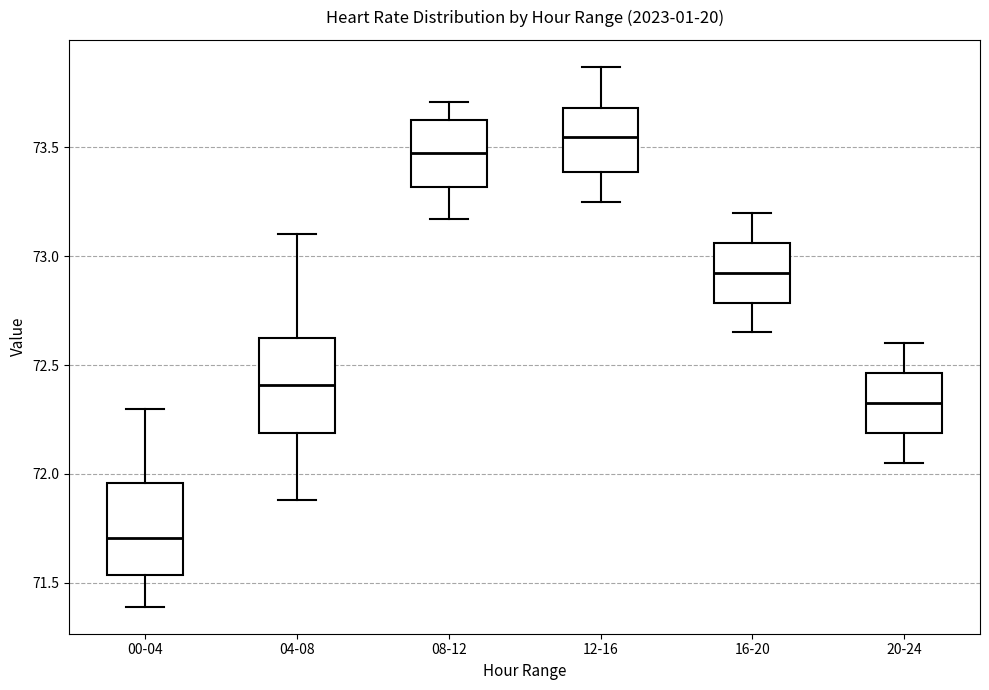

Reading left to right, transcribe this box plot: for each box, give where its median line is, the range the box spans, and where its two whiskers end, as read against the y-axis. The values are not printed on the chart, so give them approximately, as read against the axis.

00-04: median 71.70, box 71.55 to 71.95, whiskers 71.40 to 72.30
04-08: median 72.40, box 72.20 to 72.65, whiskers 71.90 to 73.10
08-12: median 73.50, box 73.30 to 73.65, whiskers 73.15 to 73.70
12-16: median 73.55, box 73.40 to 73.70, whiskers 73.25 to 73.85
16-20: median 72.95, box 72.80 to 73.05, whiskers 72.65 to 73.20
20-24: median 72.35, box 72.20 to 72.45, whiskers 72.05 to 72.60